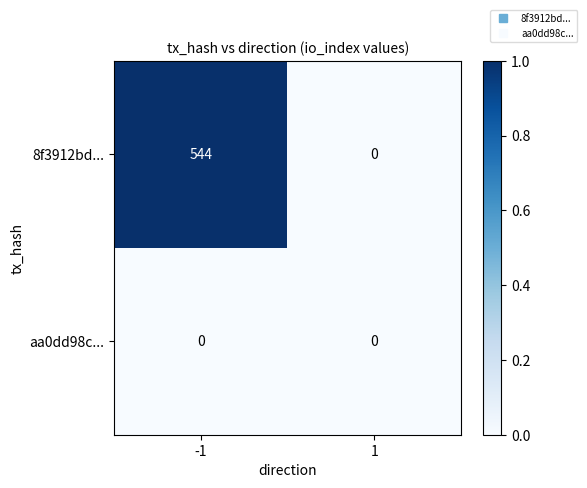

Rank the series at -1 from highest to lowest value.

8f3912bd..., aa0dd98c...